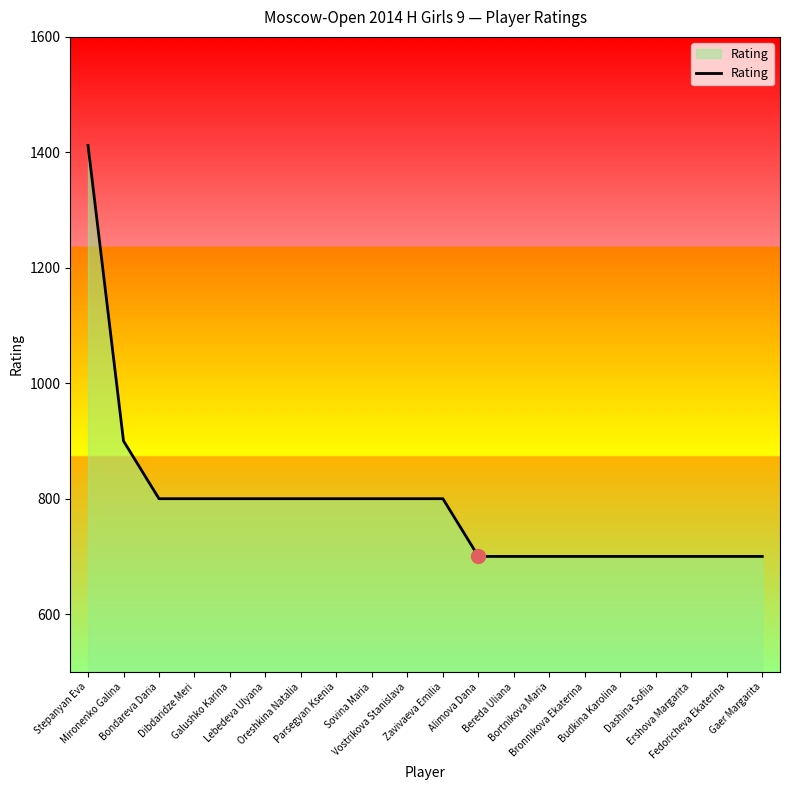

Count the values in the range 700 to 800.

18